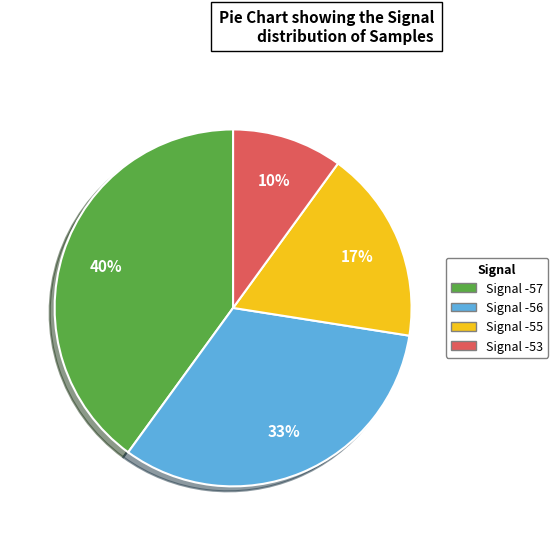

How many segments does this pie chart have?

4